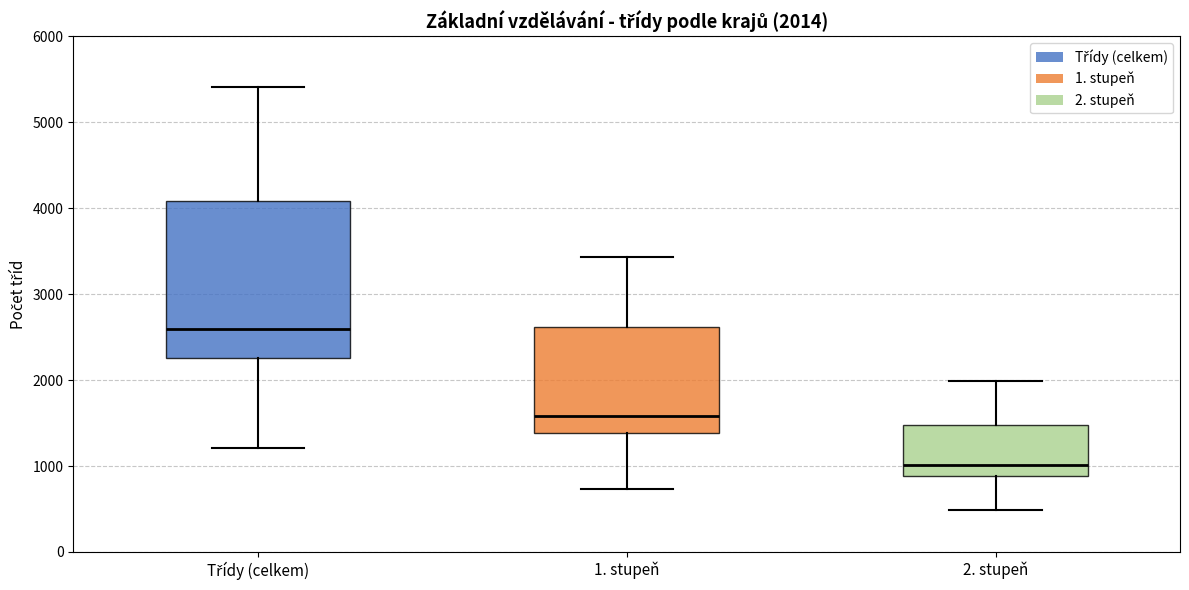

Which box is the tallest, from its lower edge to its upper edge?

Třídy (celkem)